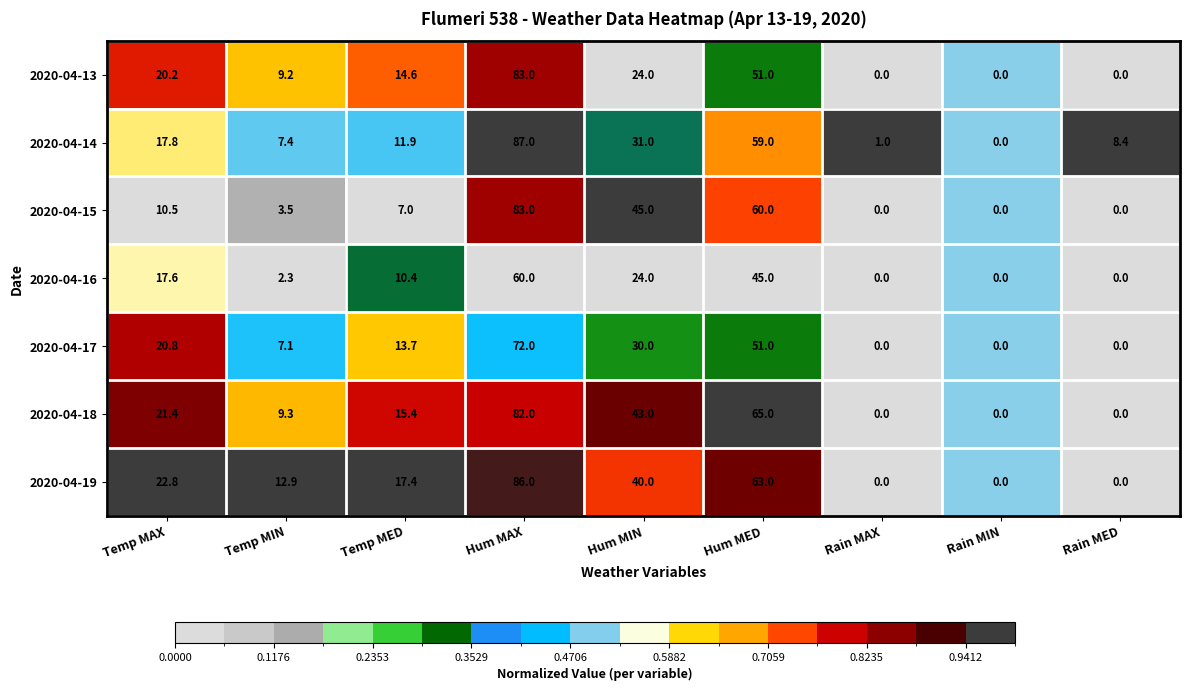

Which series has the largest range (max minus min)?

2020-04-14